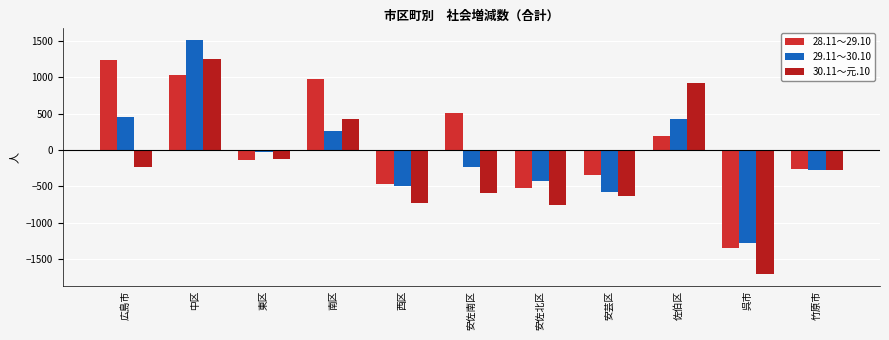

At which label does 29.11～30.10 reach its minimum?

呉市